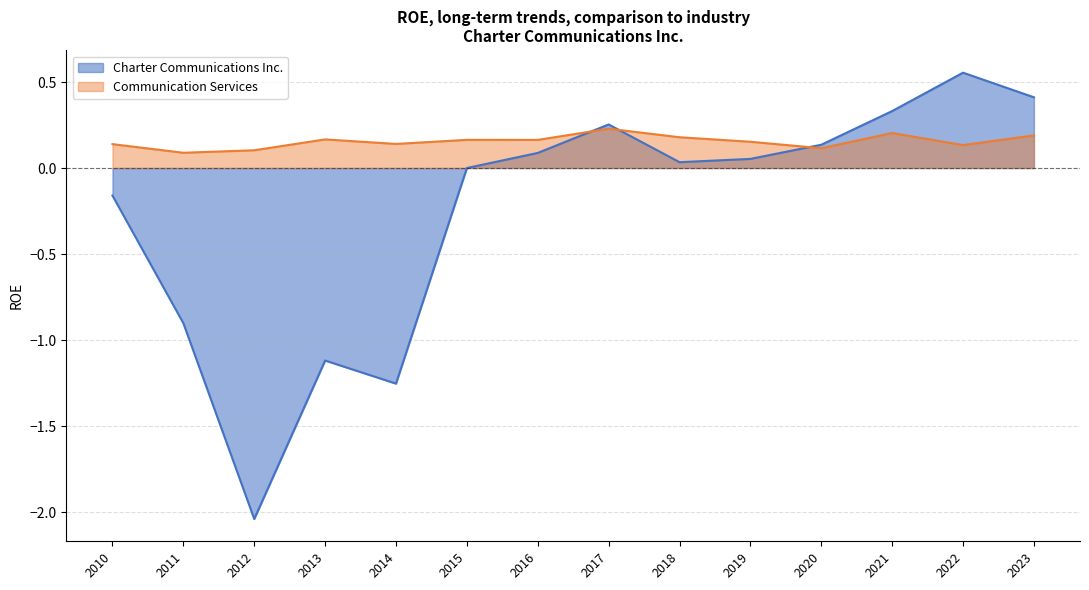

List the labels in order of Charter Communications Inc. value, smallest first.

2012, 2014, 2013, 2011, 2010, 2015, 2018, 2019, 2016, 2020, 2017, 2021, 2023, 2022